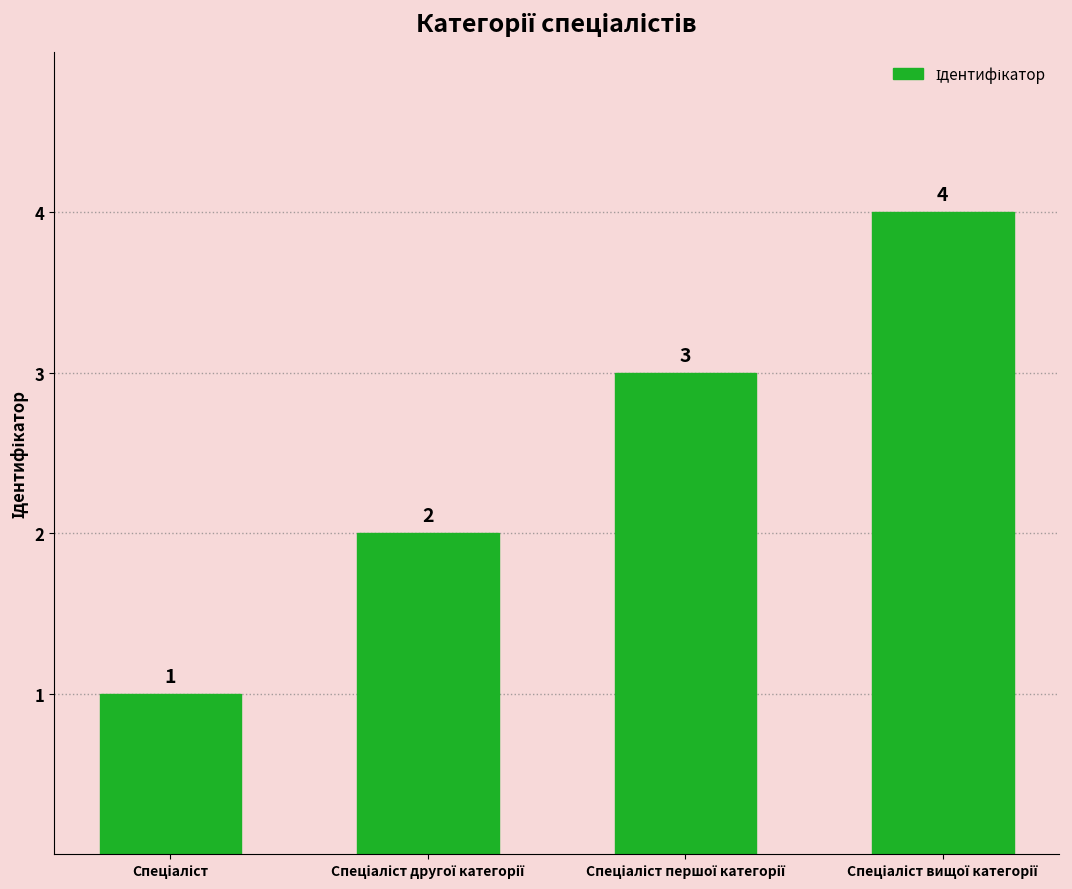

What is the value of the 2nd bar from the left?

2